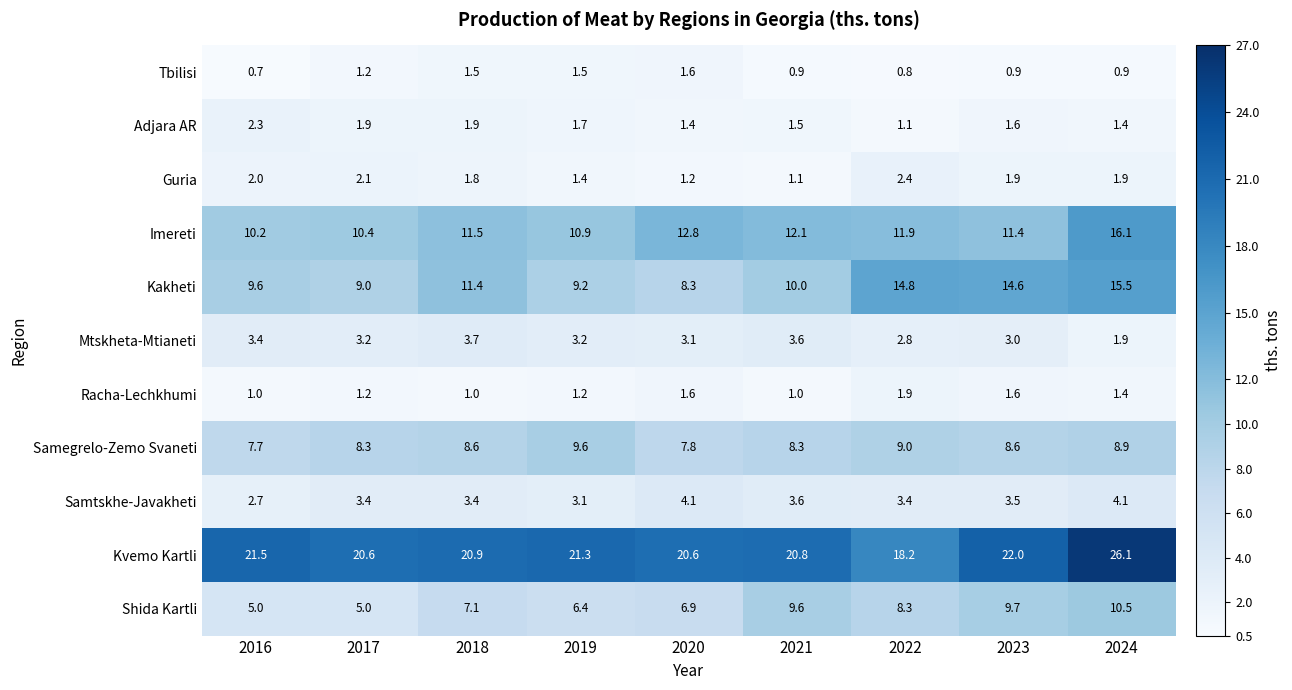

The Tbilisi series shows 0.9 at 2023. True or false?

True